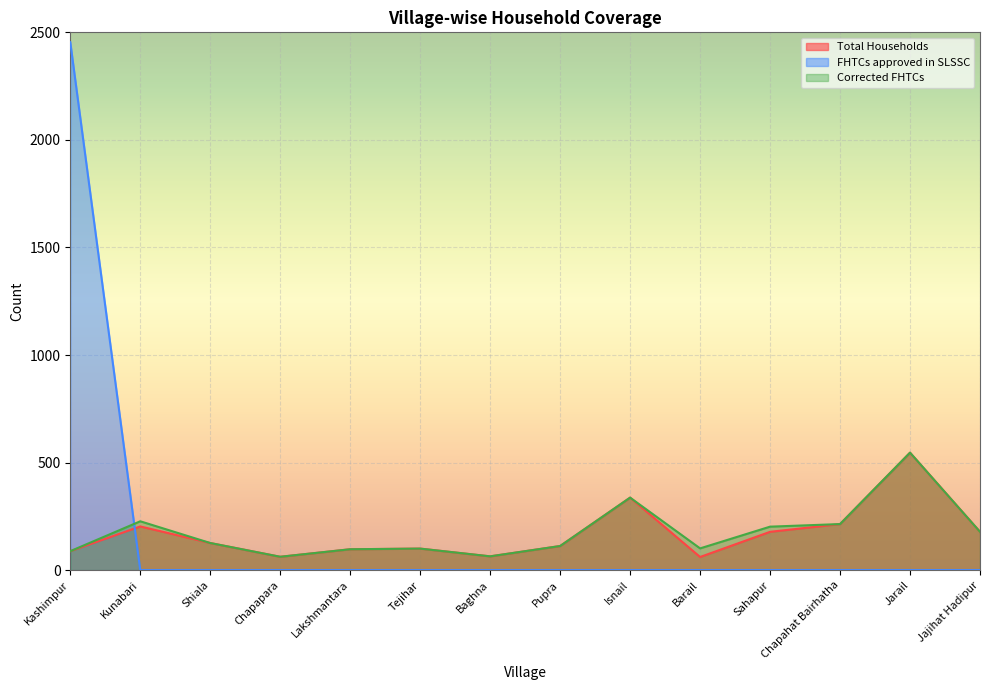

True or false: FHTCs approved in SLSSC and Corrected FHTCs intersect in this chart.

True